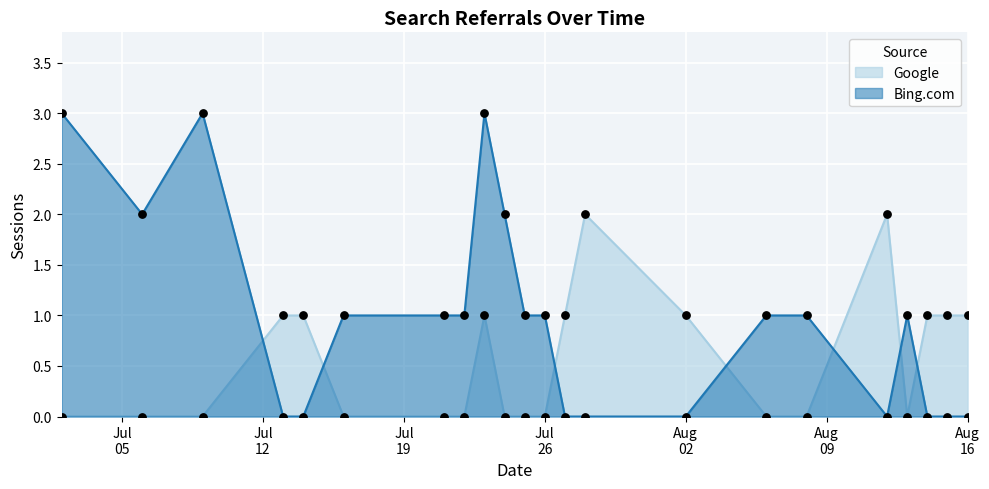

At how many categories does at least one series exceed 1?

7